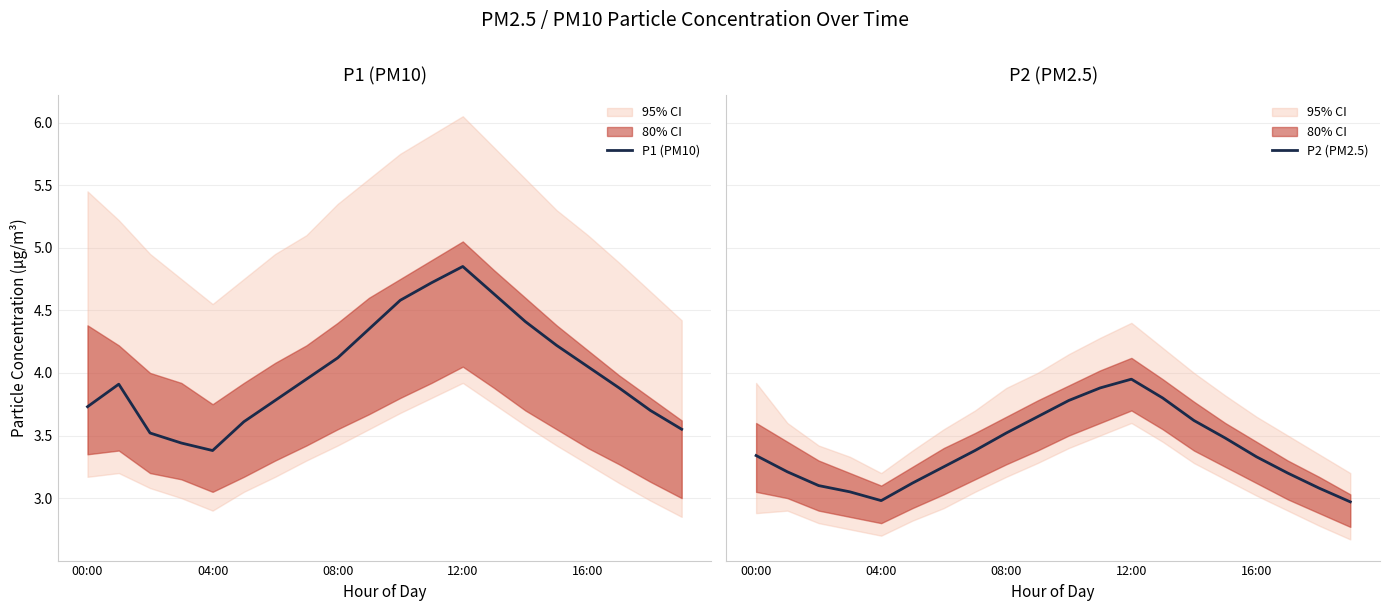

How many data points does each series have?

20